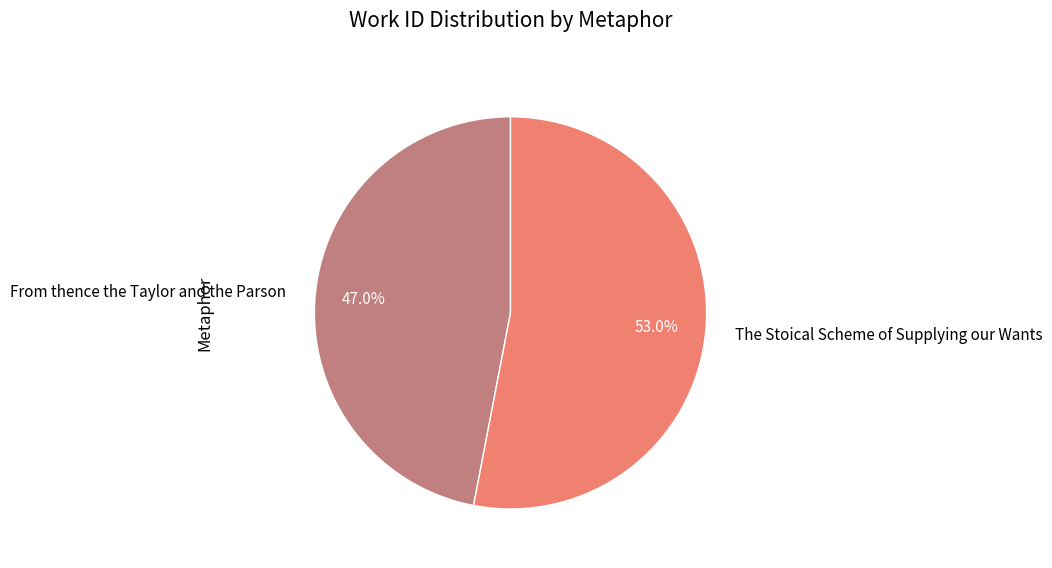

Do The Stoical Scheme of Supplying our Wants and From thence the Taylor and the Parson together represent more than half of the pie?

Yes